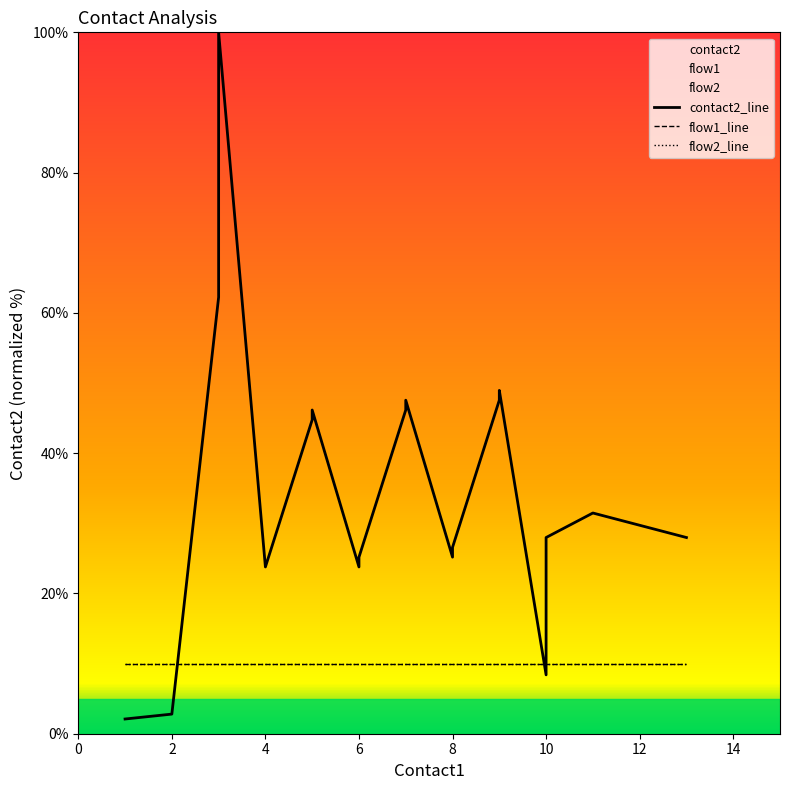

True or false: flow2_line and flow1_line cross at least once.

False